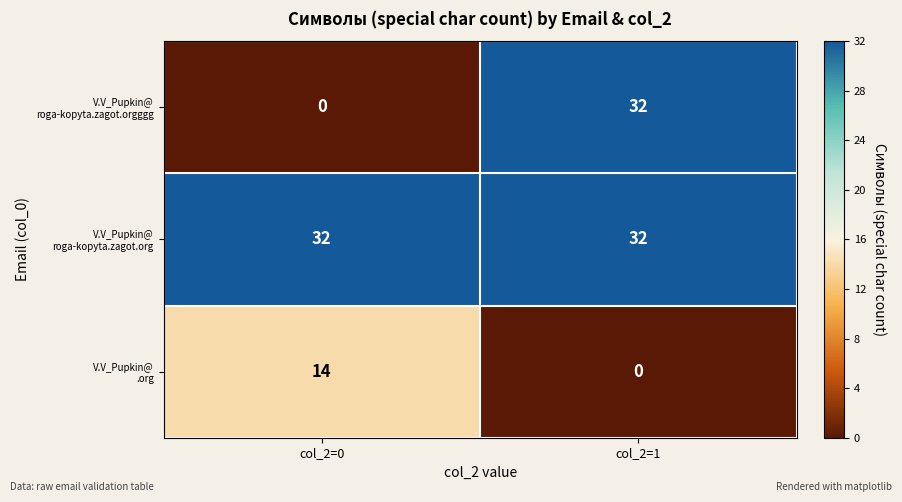

What is the difference between the highest and lowest values at col_2=1?

32